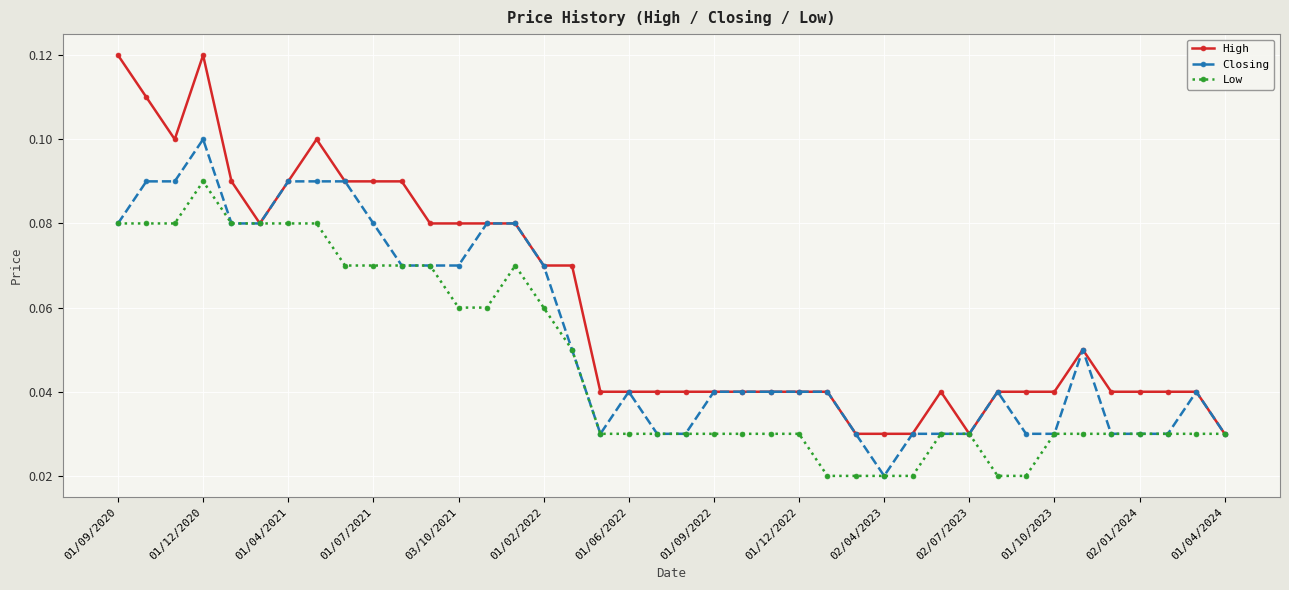

List the series in order of their overall mean, lowest first.

Low, Closing, High